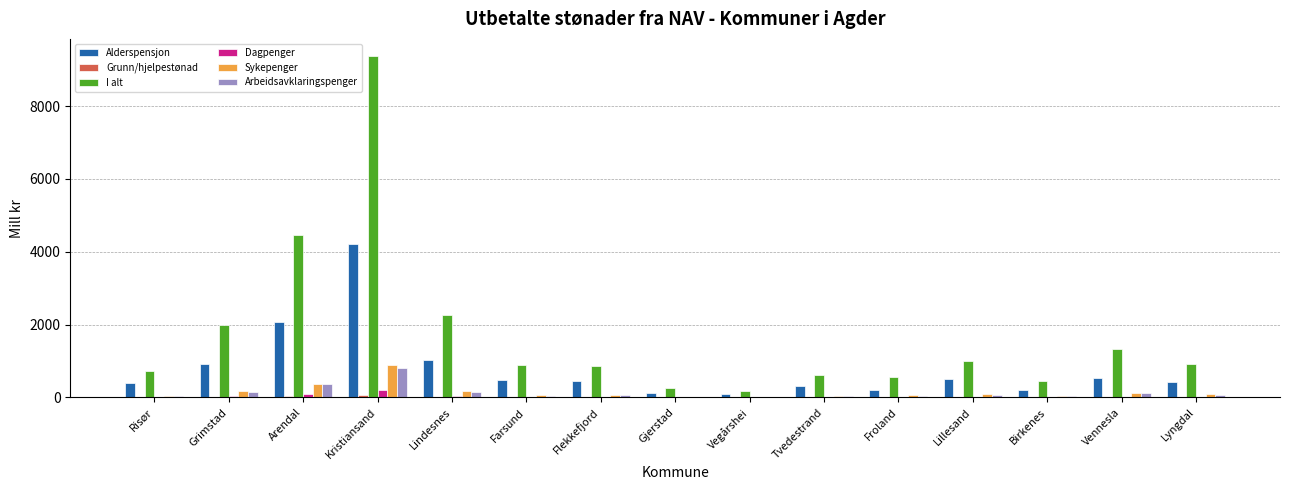

The value of Alderspensjon at Risør is 400.0. True or false?

True